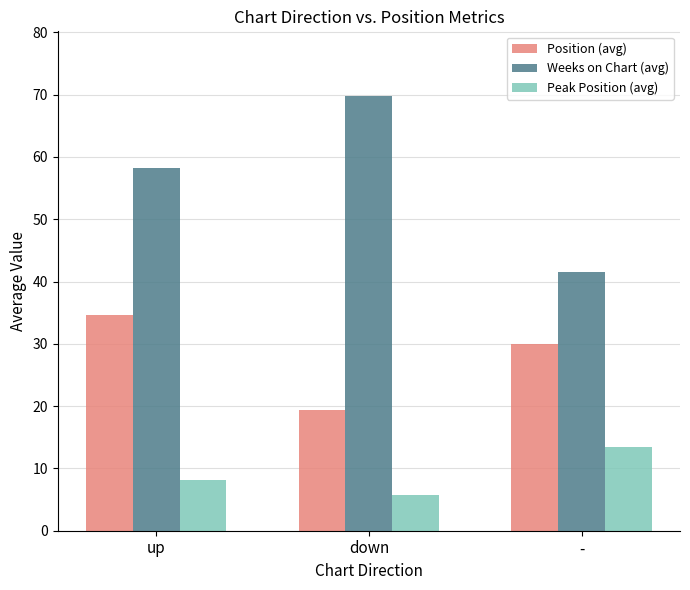

Rank the series at down from highest to lowest value.

Weeks on Chart (avg), Position (avg), Peak Position (avg)